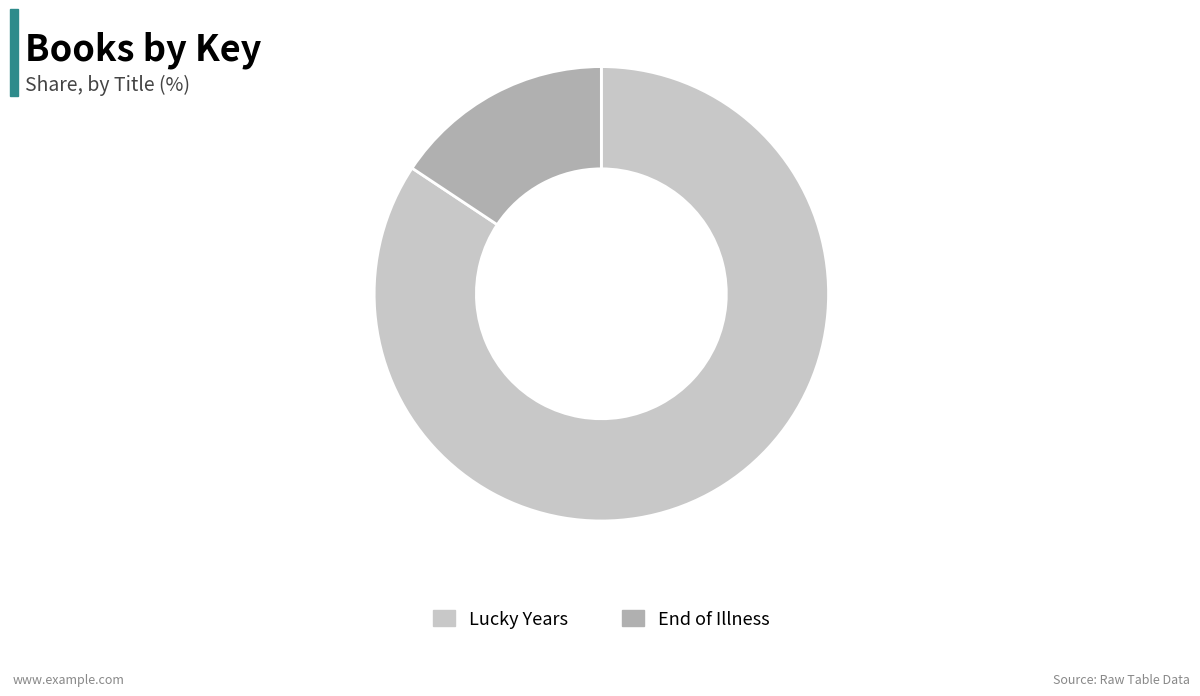

Do Lucky Years and End of Illness together represent more than half of the pie?

Yes